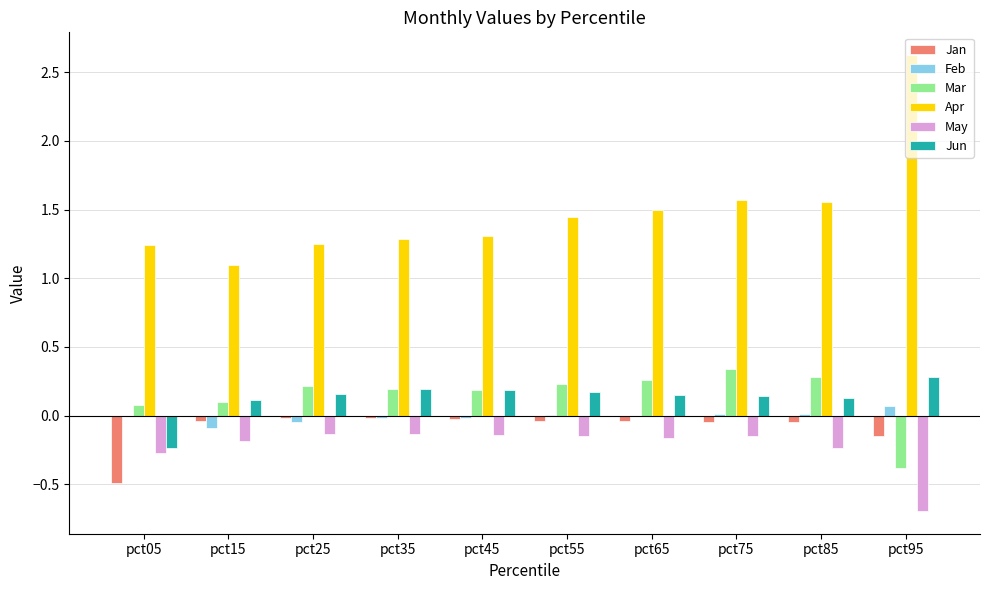

What is the sum of all Jun values?

1.3